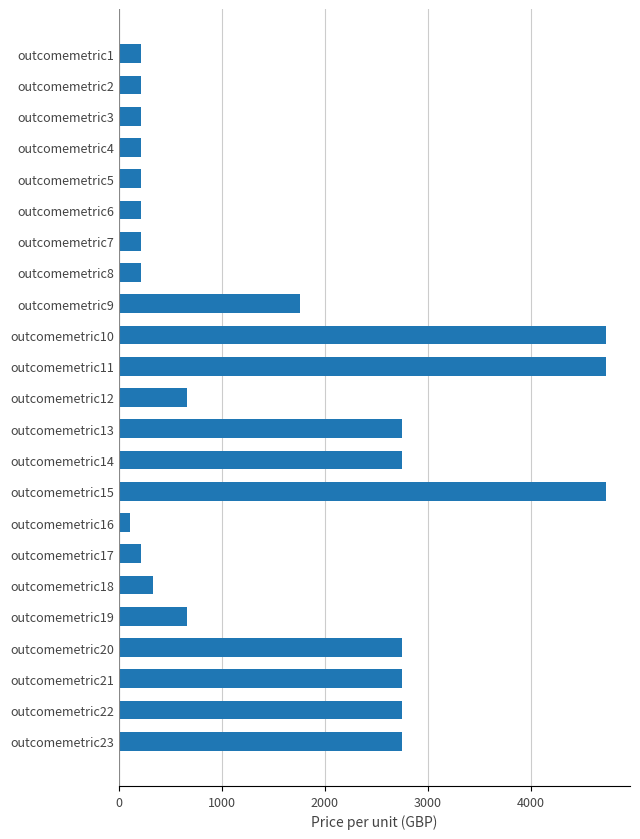

What is the minimum value shown in the chart?

110